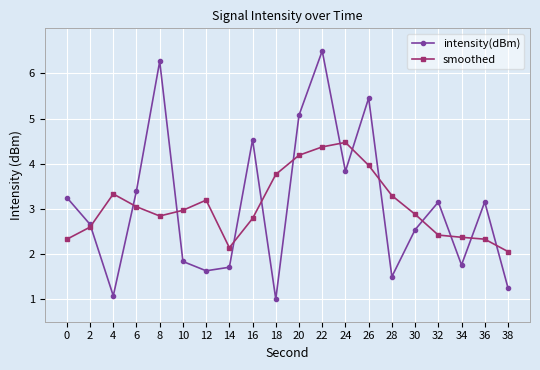

What is the value of the intensity(dBm) point at the 3rd from the left?

1.1